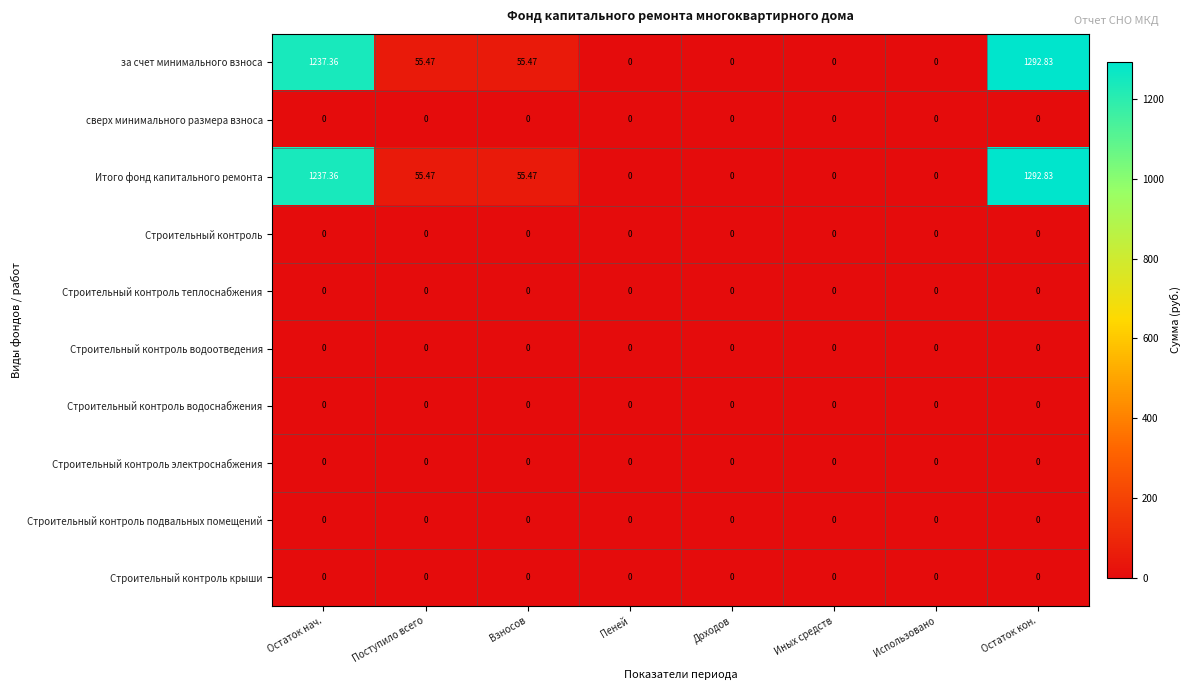

At which category is the sum across all series the highest?

Остаток кон.